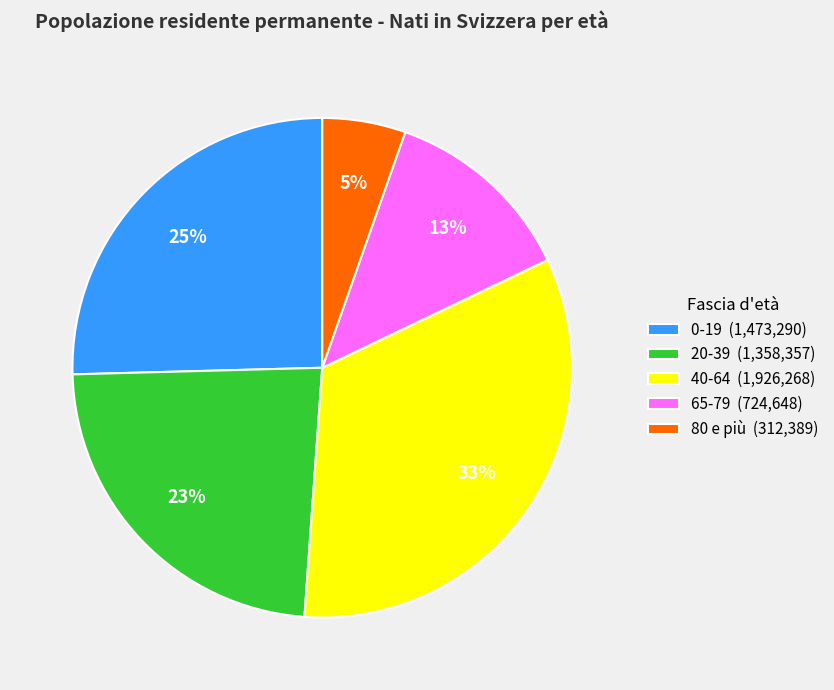

Is the sum of 40-64 (1,926,268) and 0-19 (1,473,290) greater than half?

Yes